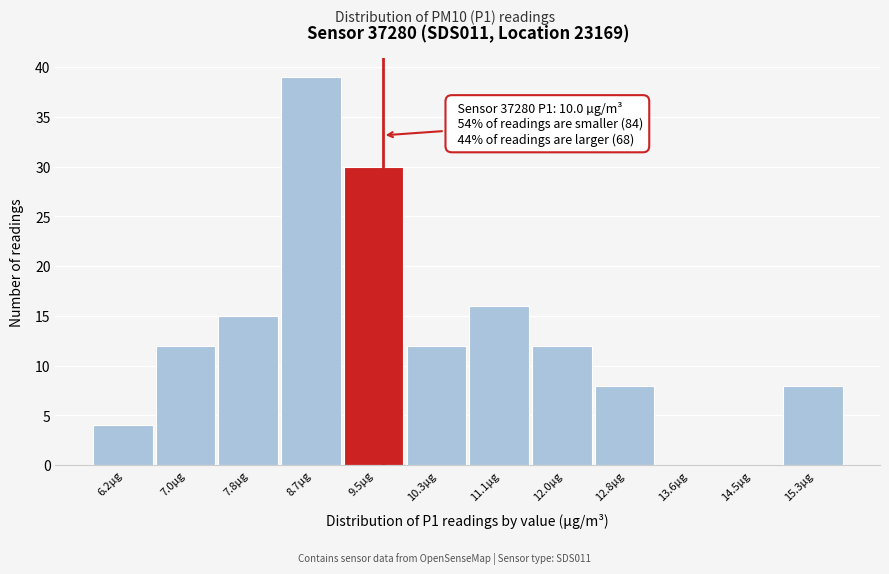

Reading right to left, extract all data points from this chart.

15.3µg=8	14.5µg=0	13.6µg=0	12.8µg=8	12.0µg=12	11.1µg=16	10.3µg=12	9.5µg=30	8.7µg=39	7.8µg=15	7.0µg=12	6.2µg=4